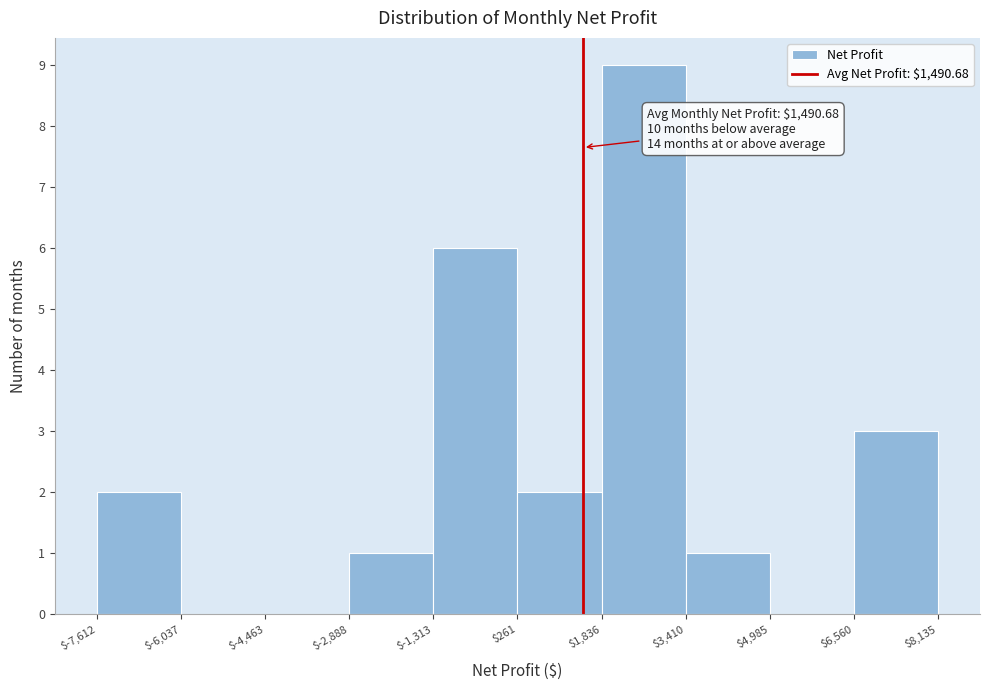

Which range on the x-axis has the tallest bar?

$1,836 to $3,410